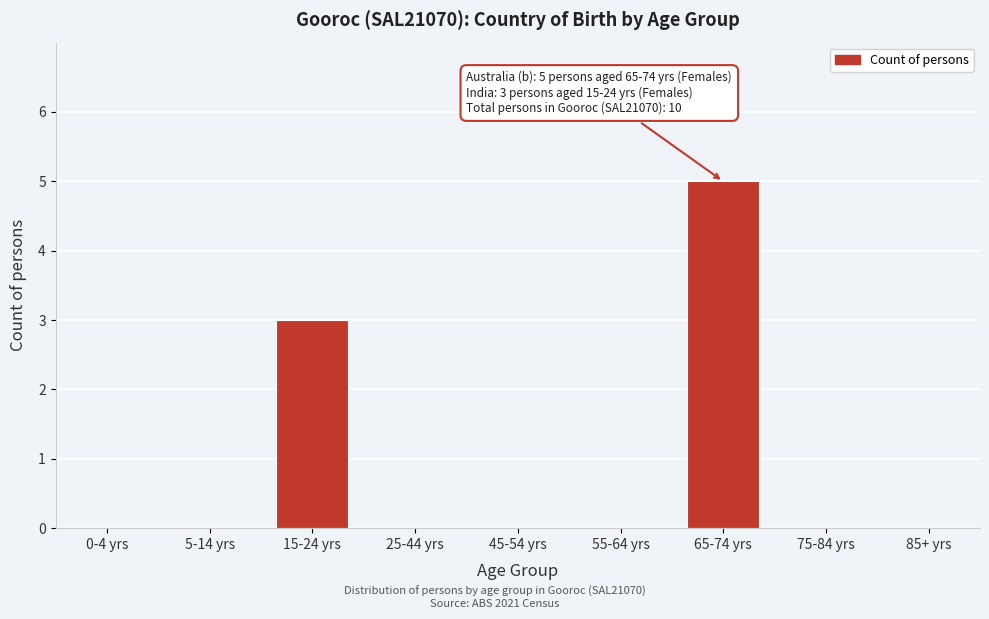

Reading left to right, what are all the values shown in this chart?

0-4 yrs=0	5-14 yrs=0	15-24 yrs=3	25-44 yrs=0	45-54 yrs=0	55-64 yrs=0	65-74 yrs=5	75-84 yrs=0	85+ yrs=0